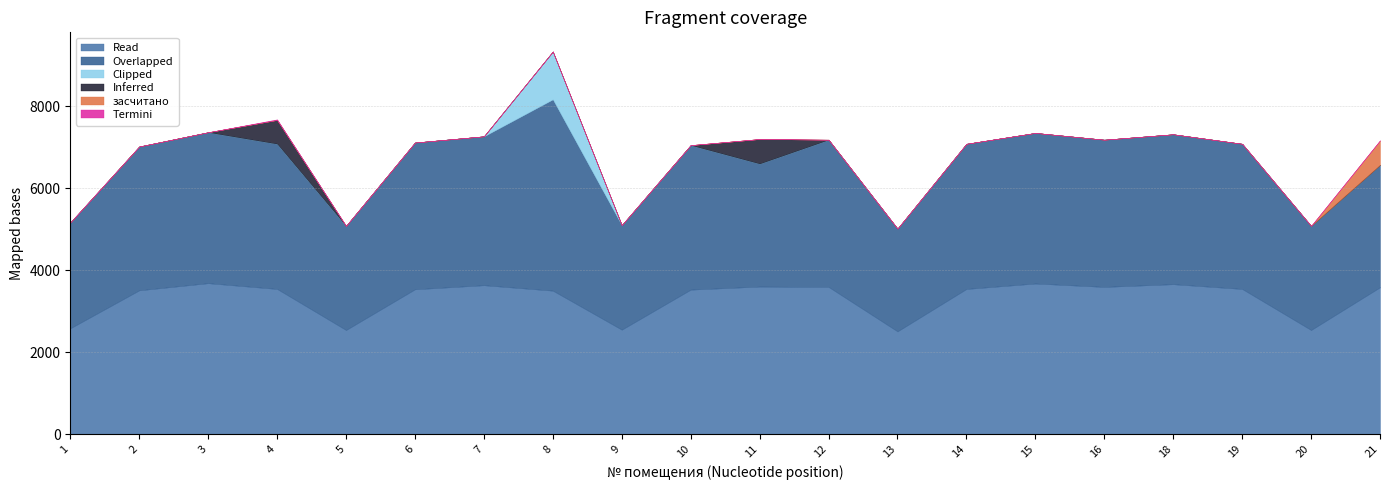

What is the total value across all series at 13?

5017.7